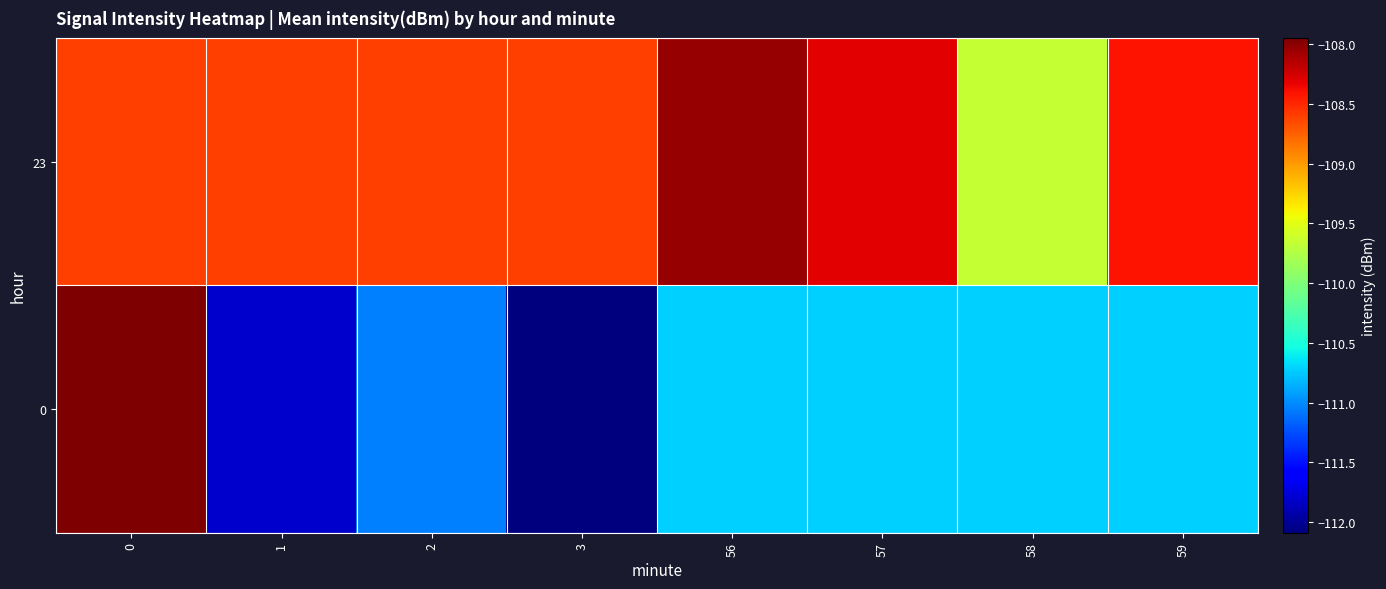

Reading left to right, transcribe all the data shown in this chart.

23: 0=-108.6	1=-108.6	2=-108.6	3=-108.6	56=-108.0	57=-108.3	58=-109.6	59=-108.4
0: 0=-107.9	1=-111.8	2=-111.0	3=-112.1	56=-110.7	57=-110.7	58=-110.7	59=-110.7